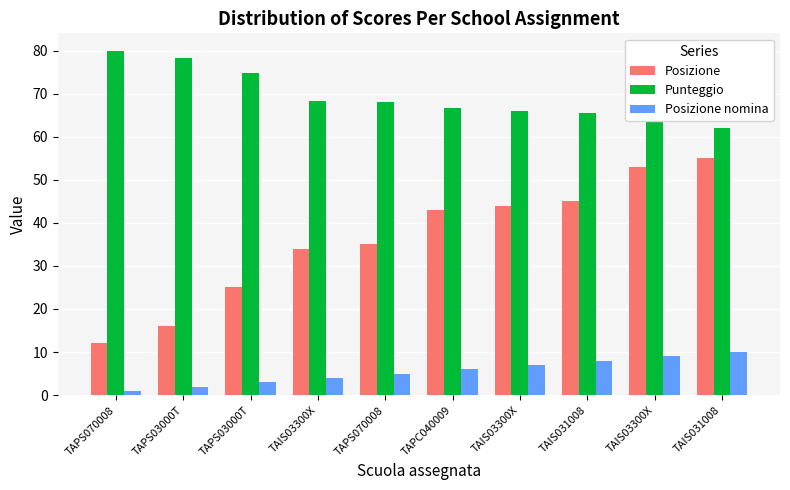

At which label is Posizione nomina closest to 5?

TAPS070008